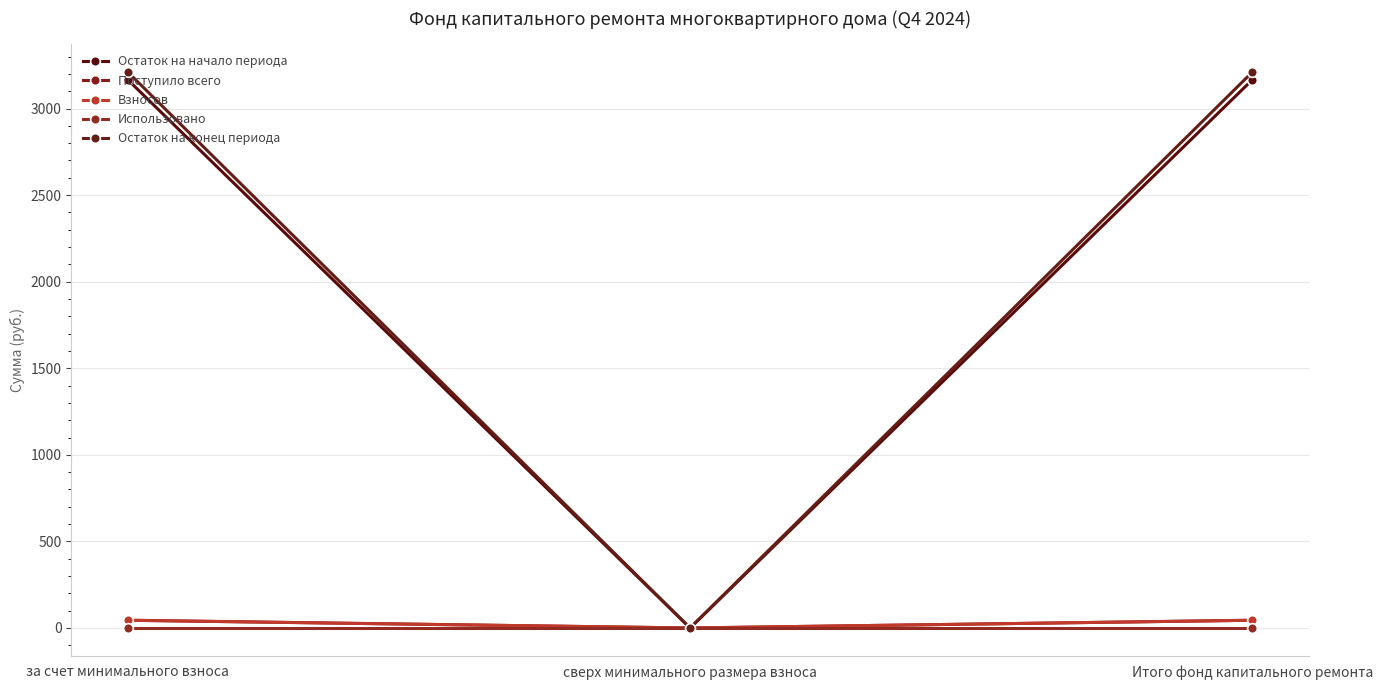

Does the chart display data point markers on the line(s)?

Yes